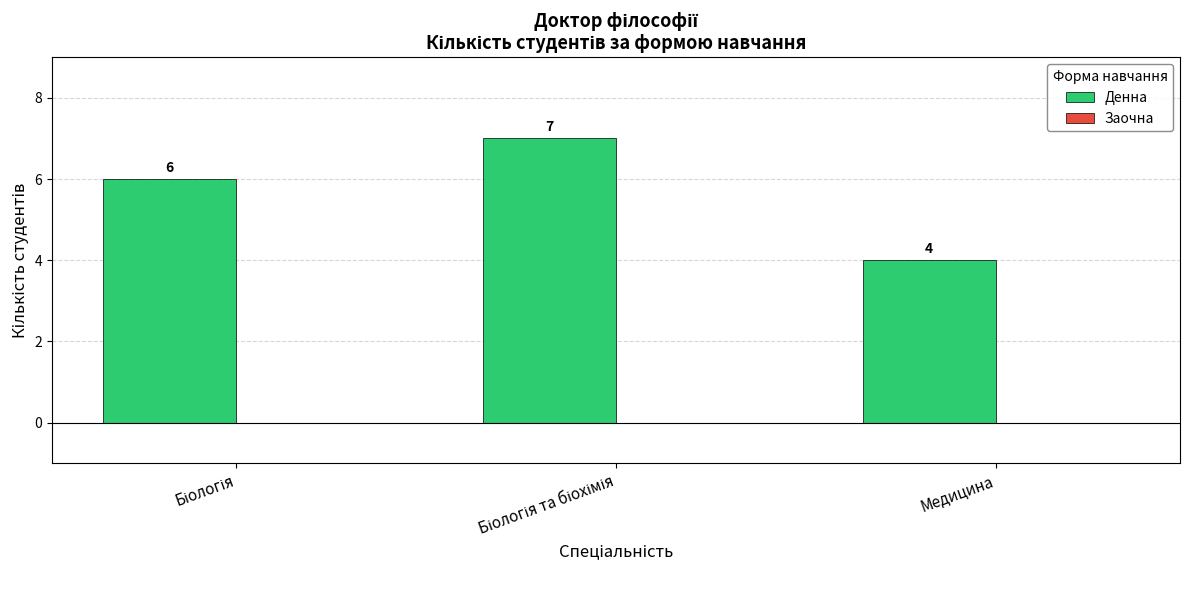

True or false: the data shows 4 at Медицина.

True